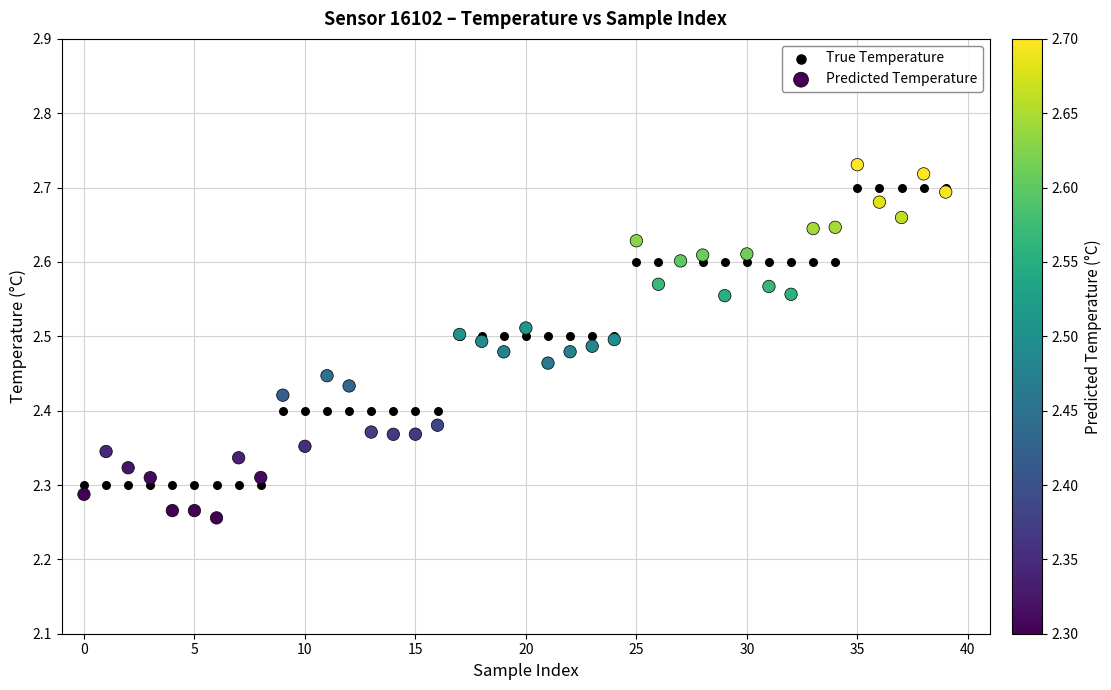

Which series has the largest Y range (max minus min)?

Predicted Temperature